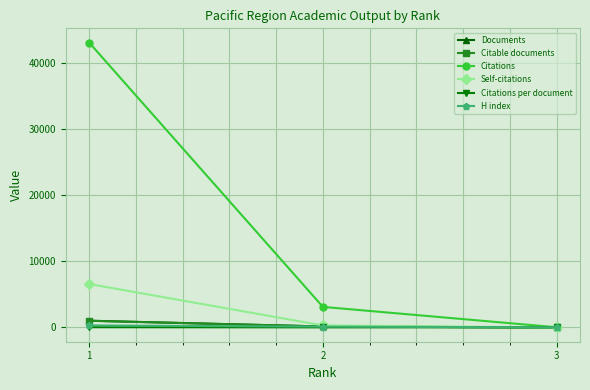

True or false: Self-citations has a value of 10015.0 at 1.

False